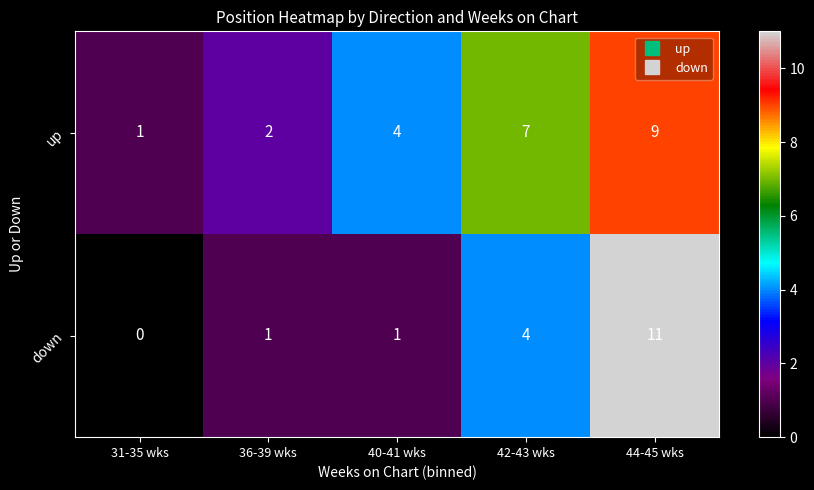

How many data points does each series have?

5